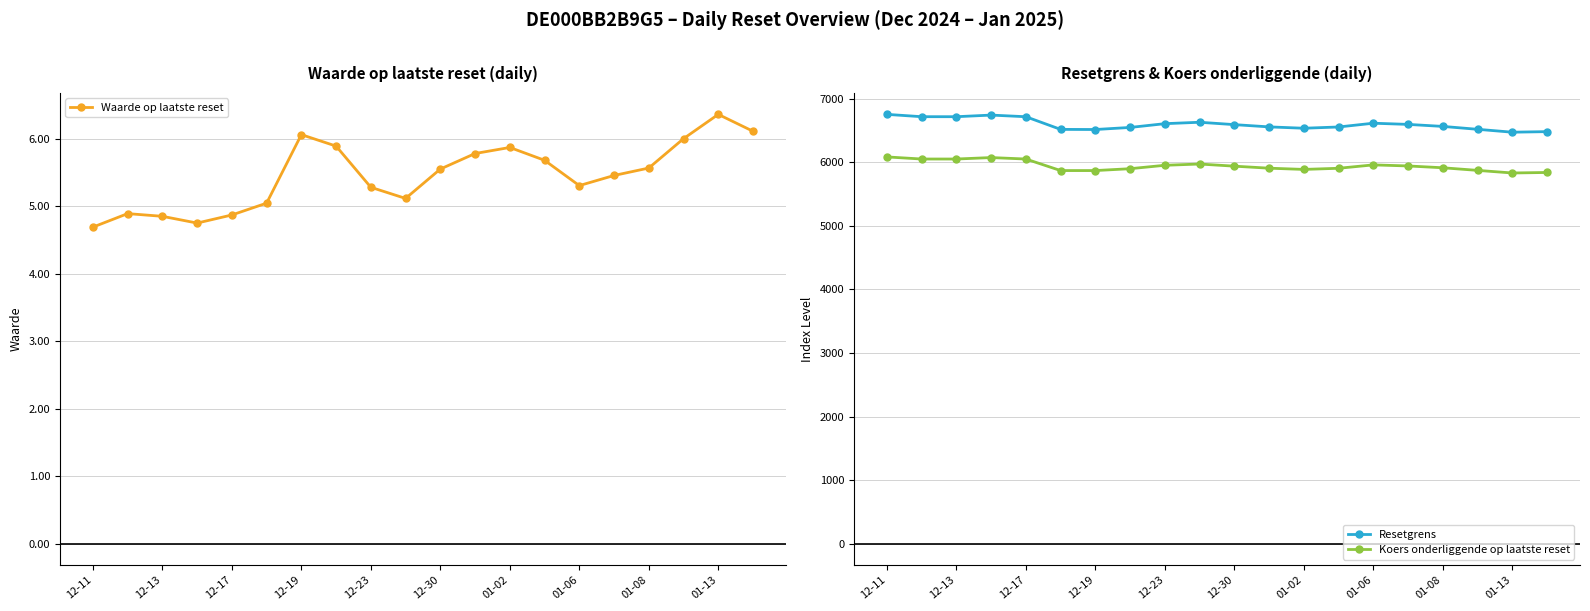

In Resetgrens, how many points are higher than both neighbors (excluding endpoints)?

3